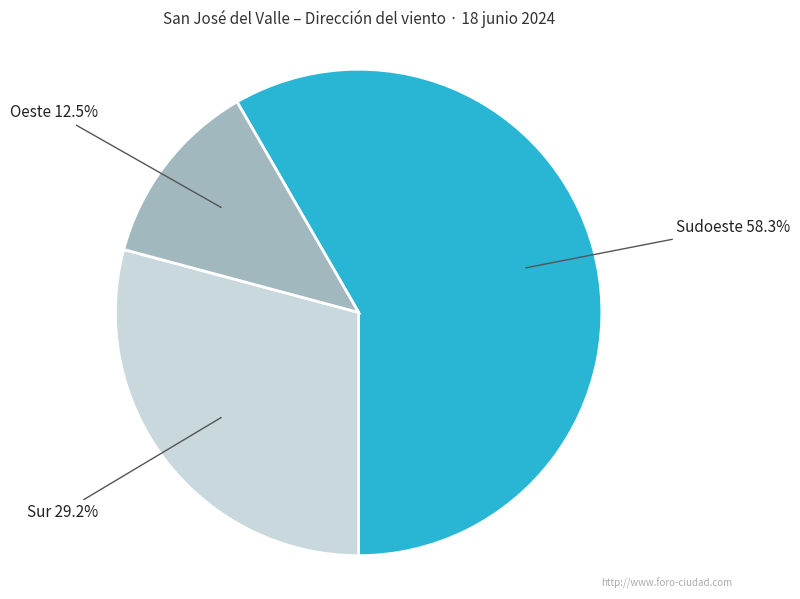

Which slice is the smallest?

Oeste